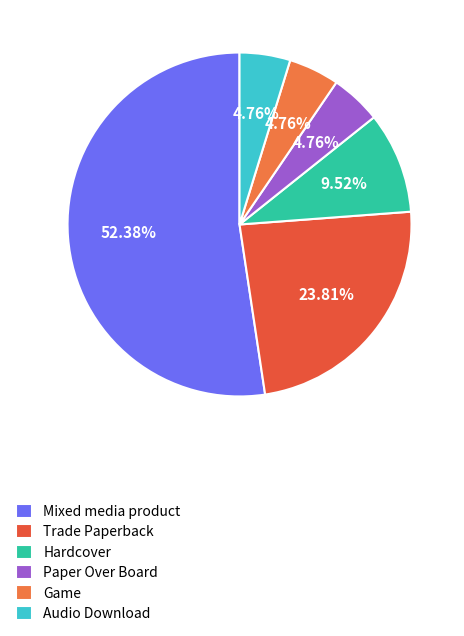

What is the largest slice in the pie chart?

Mixed media product